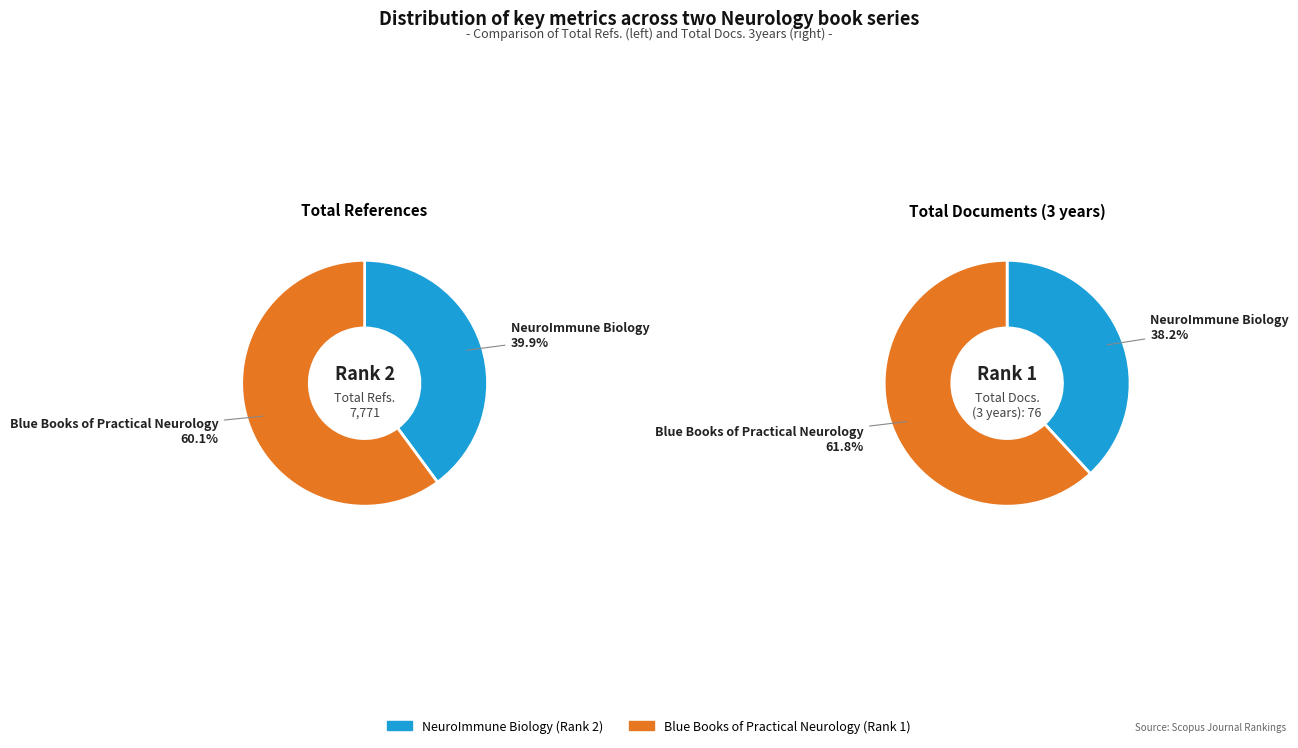

Which slice is the largest?

Blue Books of Practical Neurology